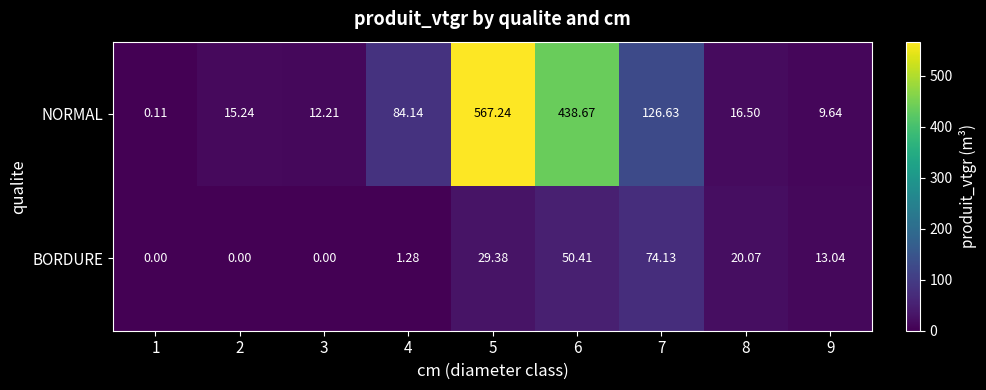

Which series changed the most between 2 and 9?

BORDURE